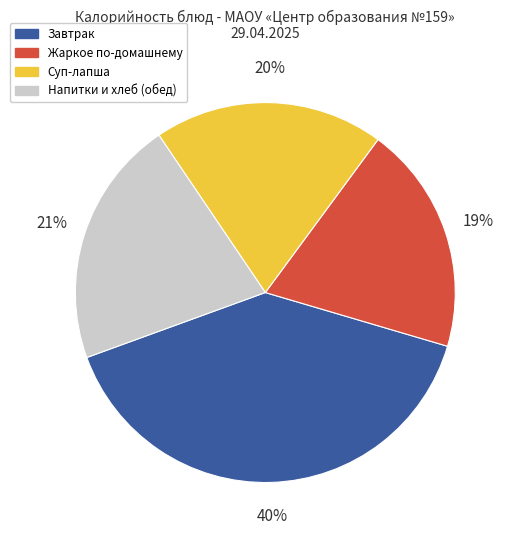

Is the sum of Напитки и хлеб (обед) and Суп-лапша greater than half?

No